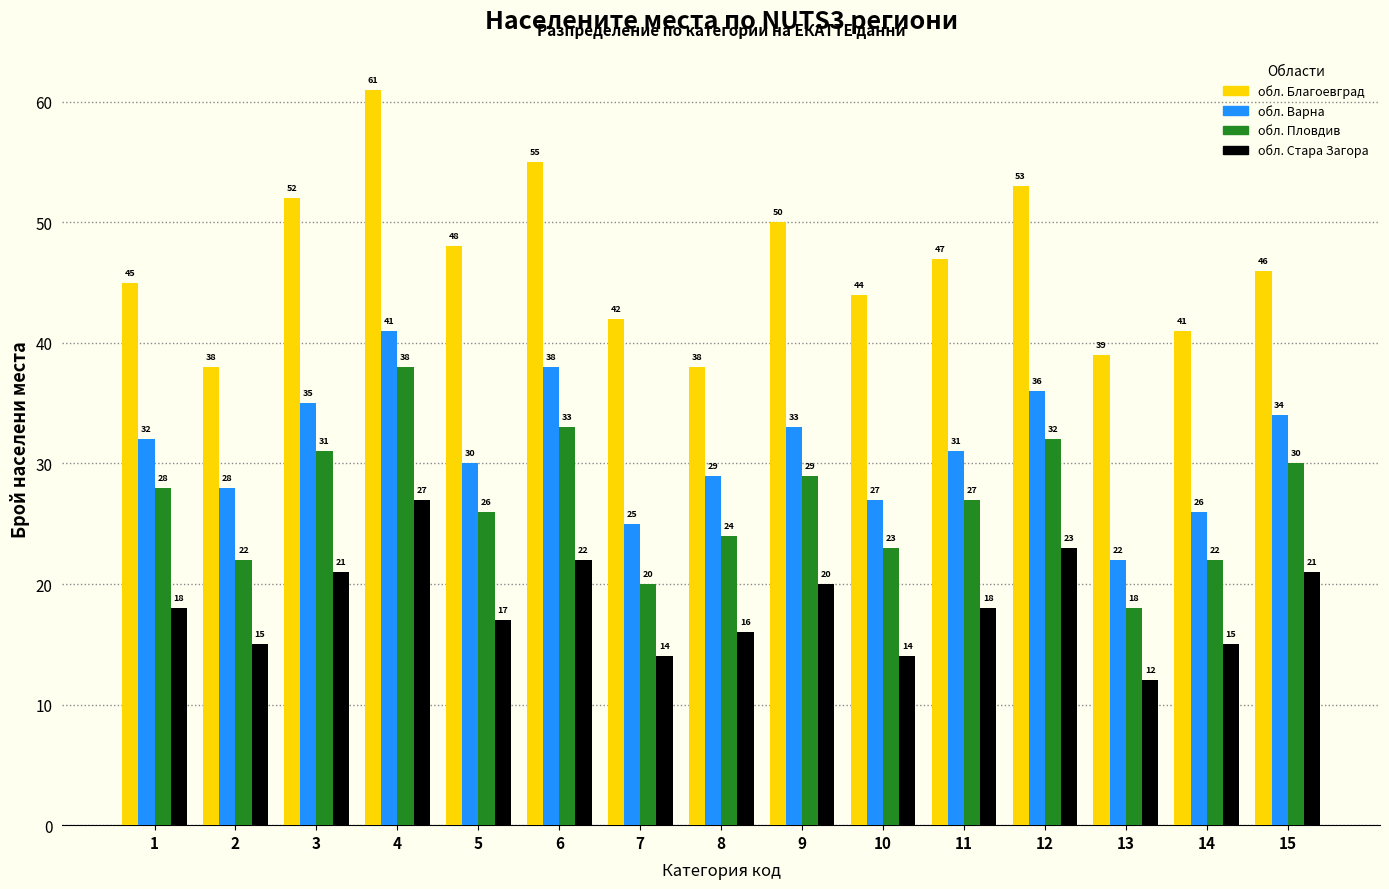

Reading left to right, extract all data points from this chart.

обл. Благоевград: 1=45	2=38	3=52	4=61	5=48	6=55	7=42	8=38	9=50	10=44	11=47	12=53	13=39	14=41	15=46
обл. Варна: 1=32	2=28	3=35	4=41	5=30	6=38	7=25	8=29	9=33	10=27	11=31	12=36	13=22	14=26	15=34
обл. Пловдив: 1=28	2=22	3=31	4=38	5=26	6=33	7=20	8=24	9=29	10=23	11=27	12=32	13=18	14=22	15=30
обл. Стара Загора: 1=18	2=15	3=21	4=27	5=17	6=22	7=14	8=16	9=20	10=14	11=18	12=23	13=12	14=15	15=21